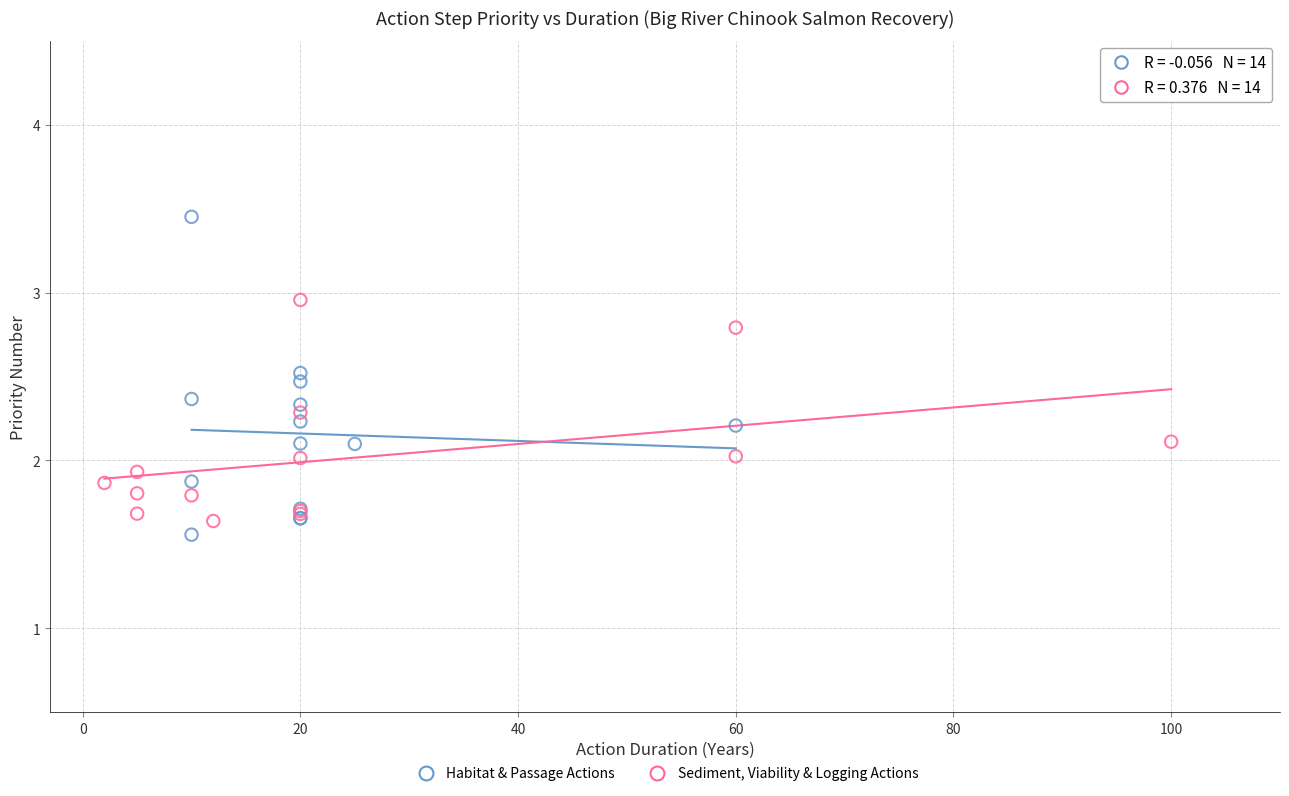

Which series reaches the maximum Y coordinate?

Habitat & Passage Actions